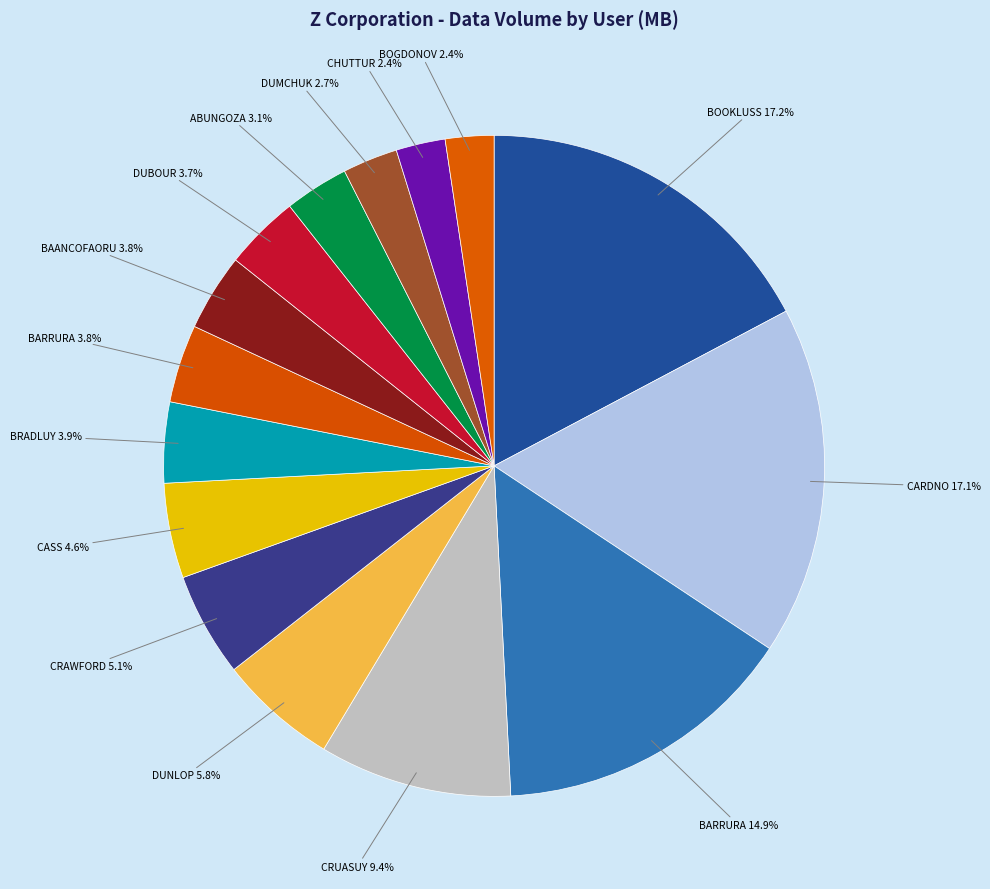

Rank the categories by value from lowest to highest.

TREVAS BOGDONOV, ROB CHUTTUR, OREN DUMCHUK, ZORA ABUNGOZA, PD DUBOUR, WALL BAANCOFAORU, UNE BARRURA, SENDRE BRADLUY, RODRAGO CASS, PEUL CRAWFORD, ONNO DUNLOP, PEUL CRUASUY, VEDAM BARRURA, RON CARDNO, TONY BOOKLUSS